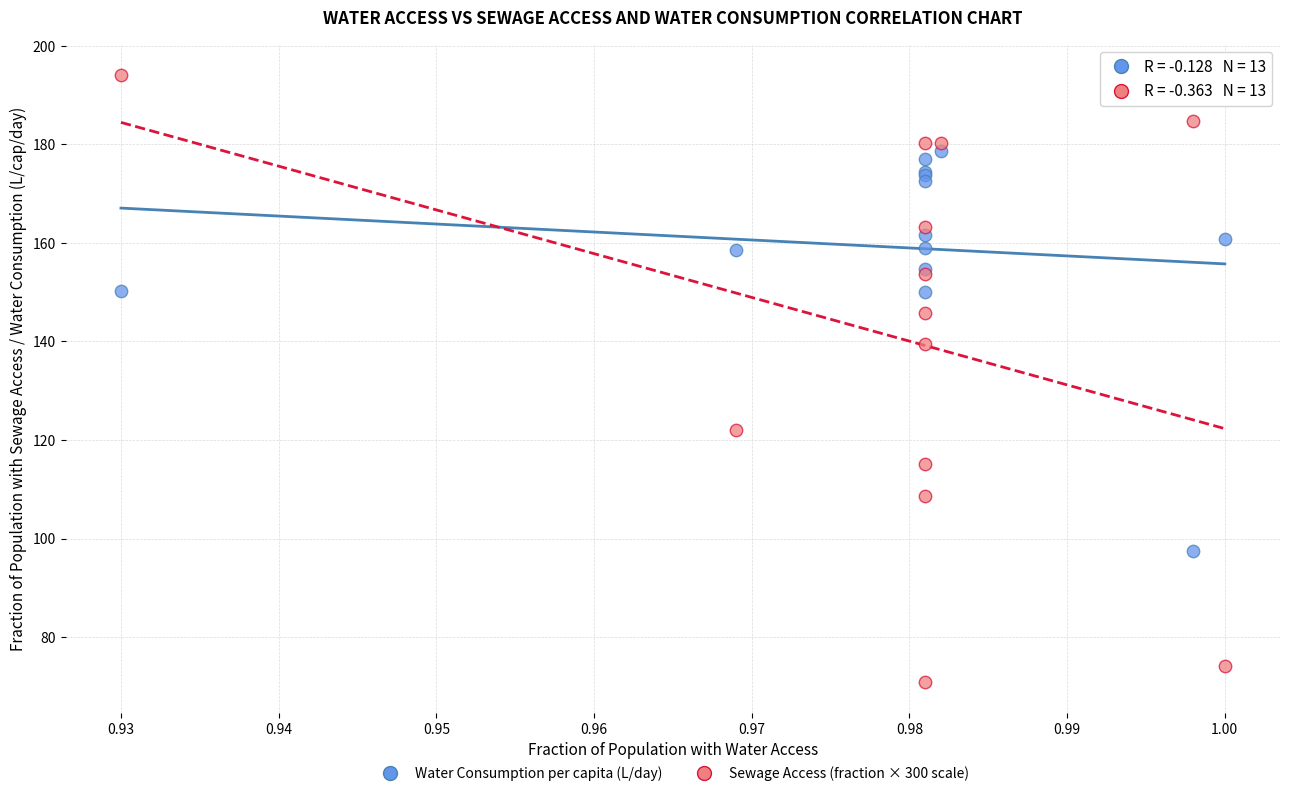

Which series has the largest Y range (max minus min)?

Sewage Access (fraction × 300 scale)